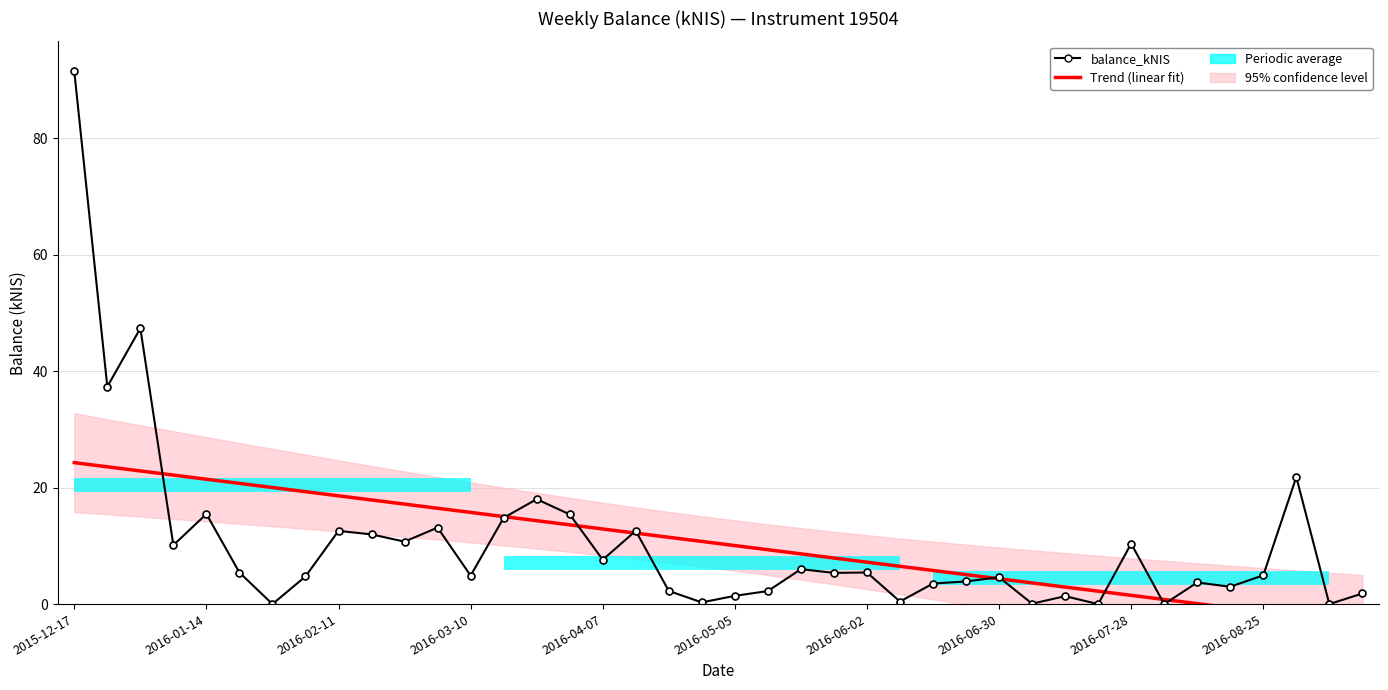

True or false: balance_kNIS has a value of 20.8 at 15.

False